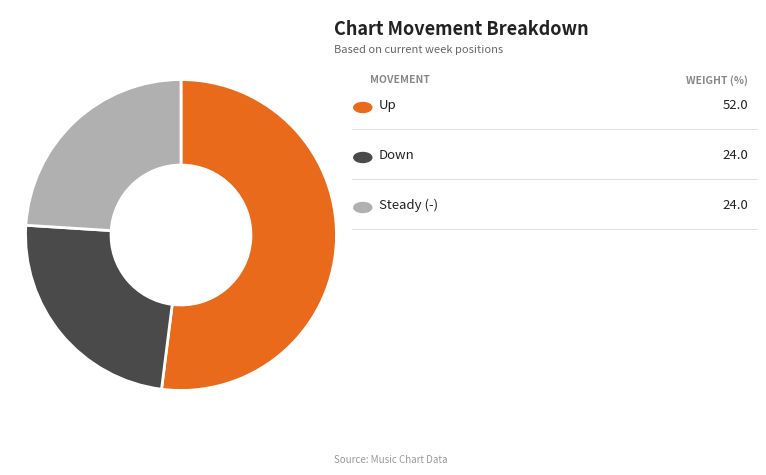

Is there a majority slice in this chart?

Yes